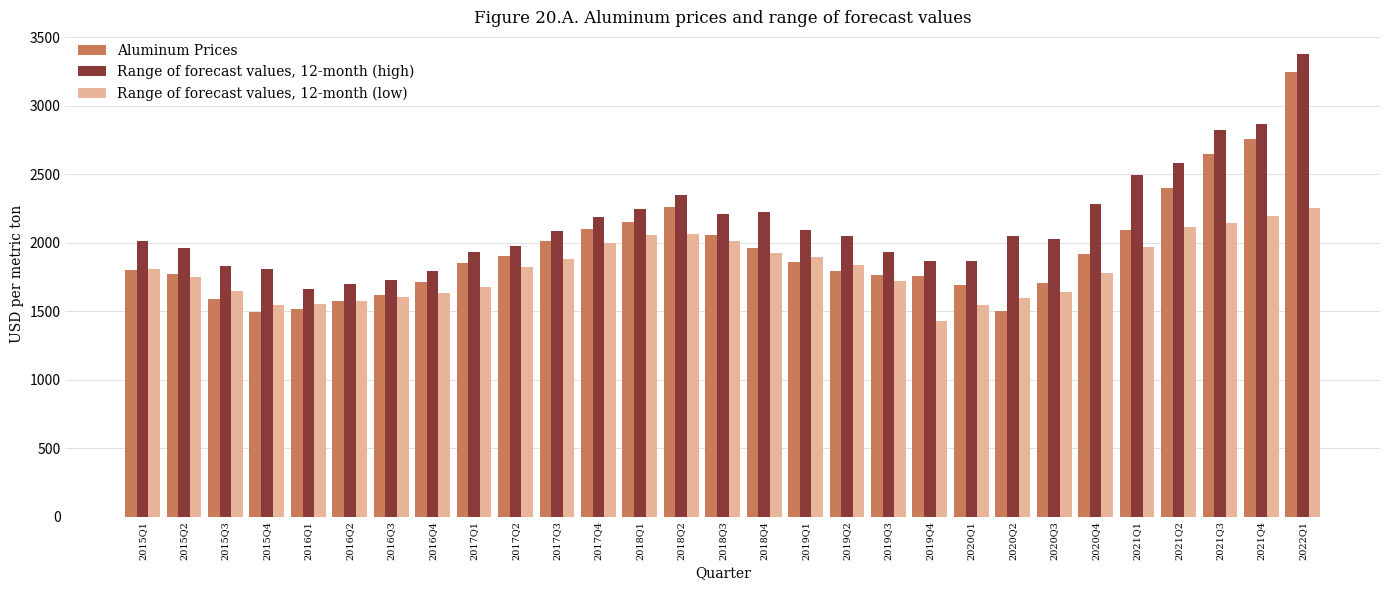

How many bars are there in total?

87